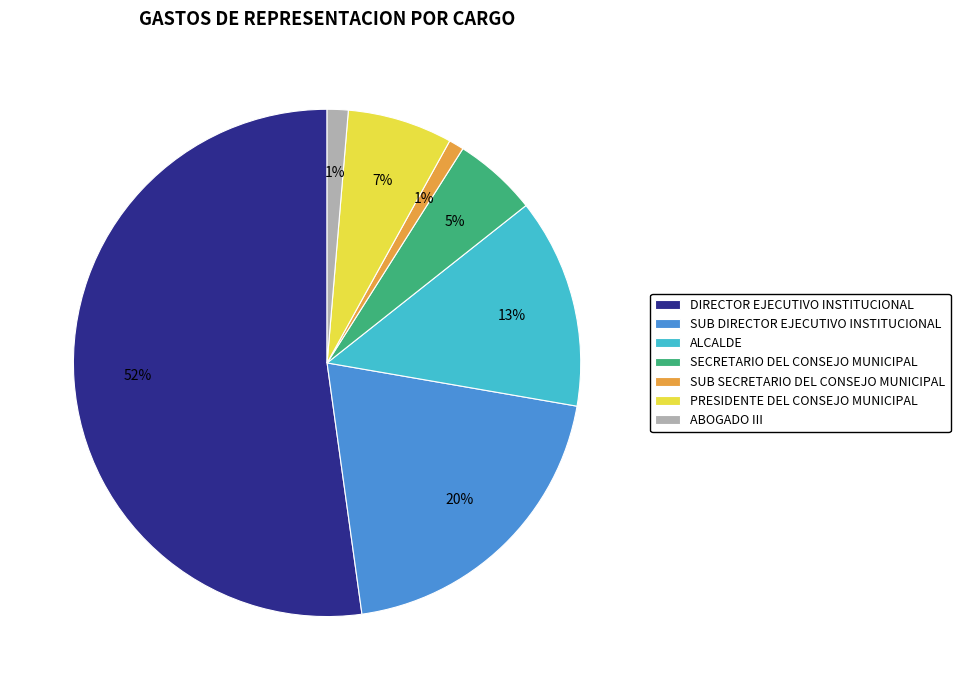

To the nearest percent, what percentage of the pie is ABOGADO III?

1%